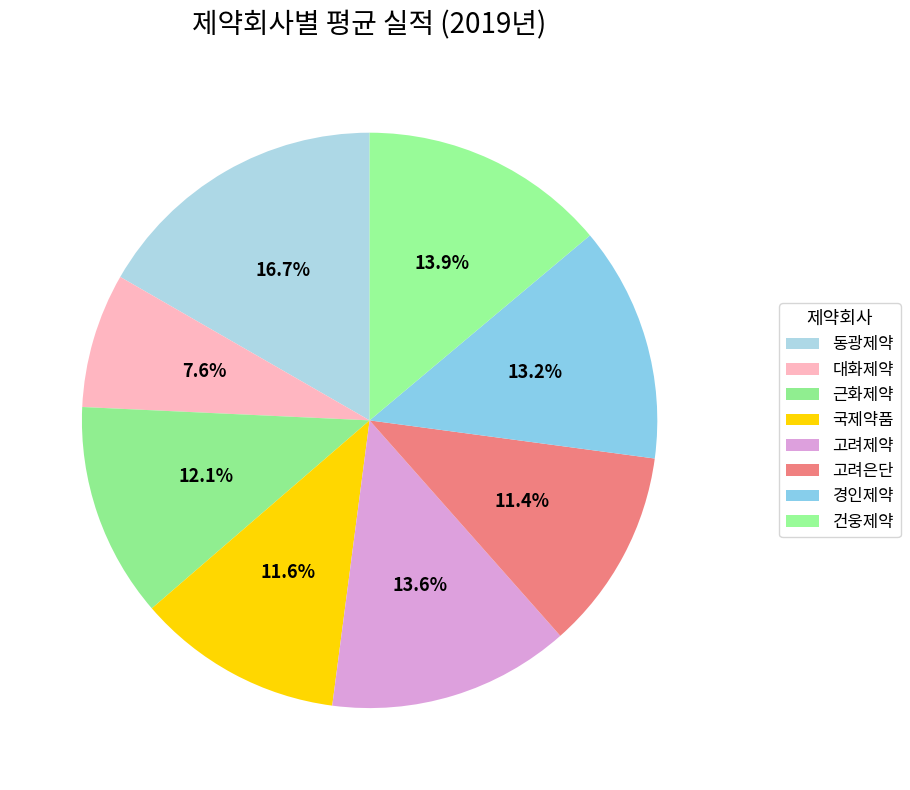

Count the number of slices in the pie.

8